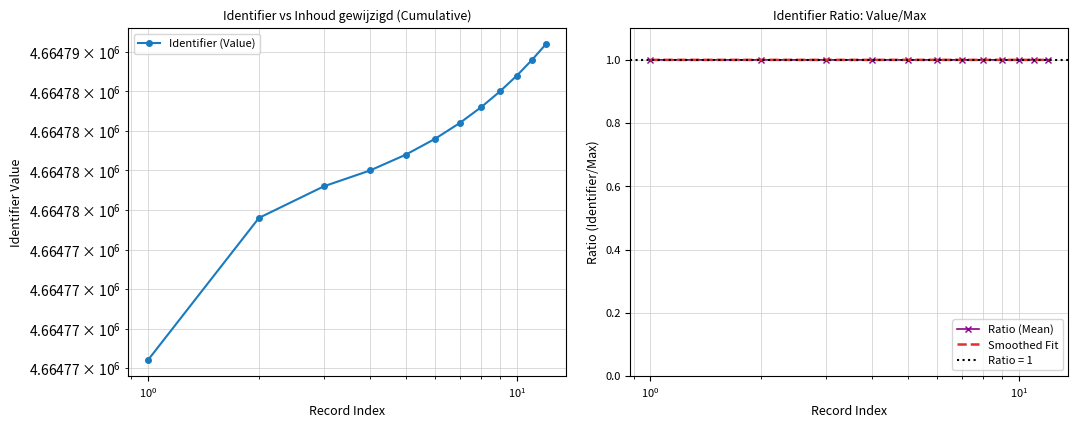

True or false: Smoothed Fit and Ratio (Mean) cross at least once.

False